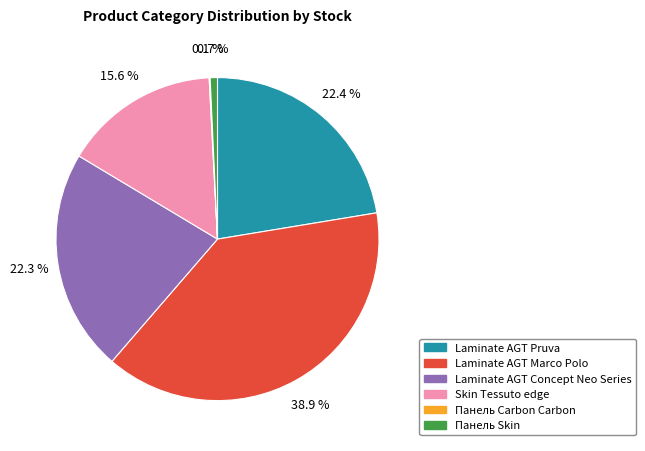

Is there any slice that represents more than half of the pie?

No